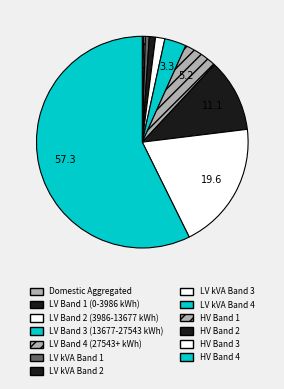

Which has a higher value, LV kVA Band 4 or HV Band 2?

HV Band 2